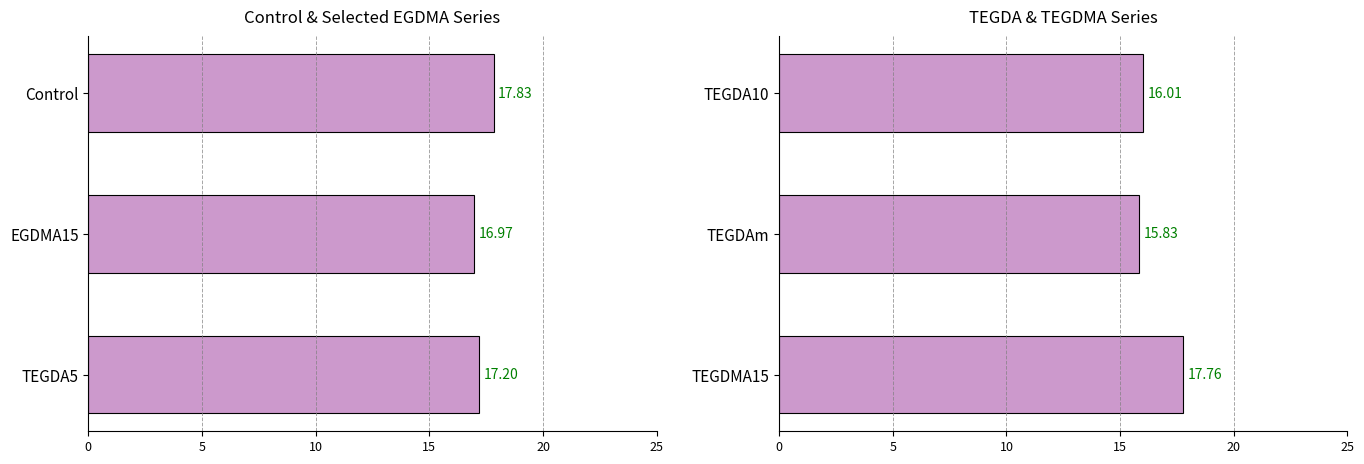

What is the sum of the values at TEGDA10 and TEGDMA15?

33.8